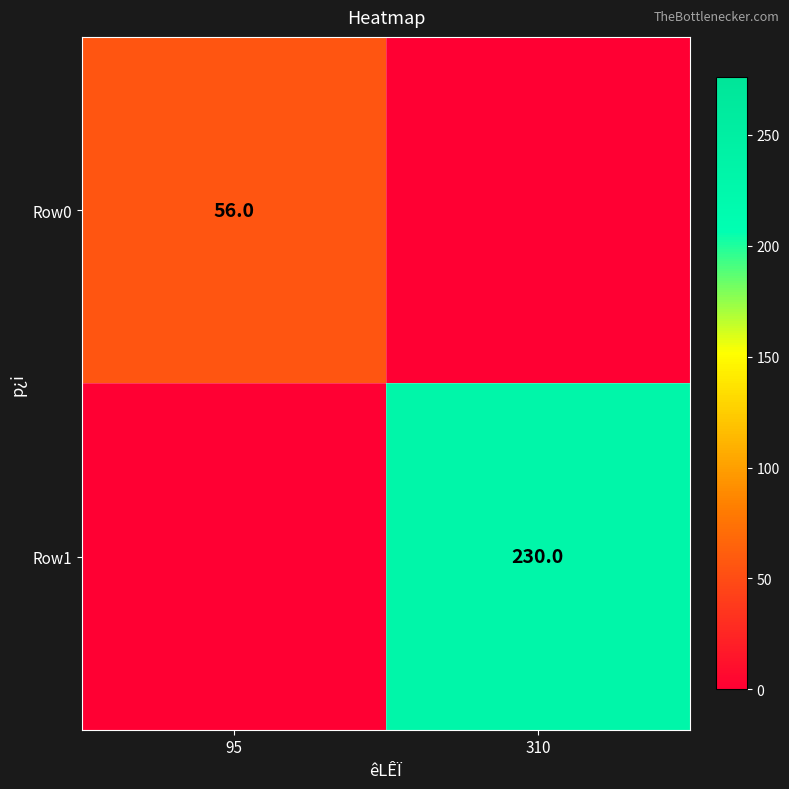

The value of Row0 at 95 is 92. True or false?

False